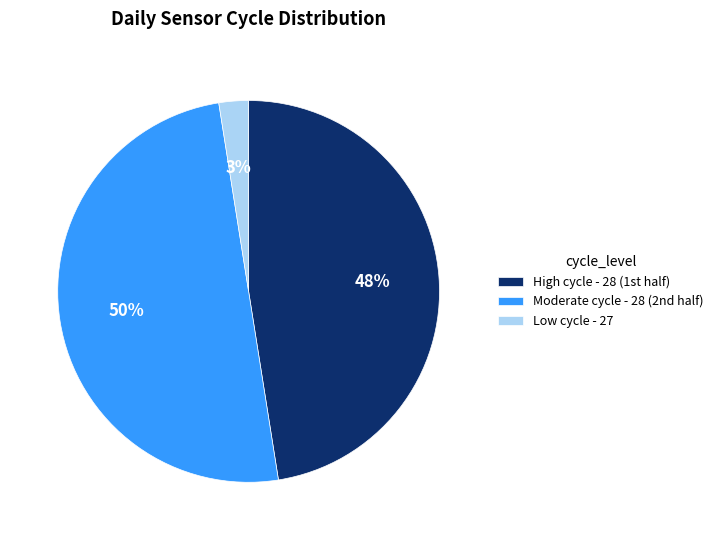

Does Low cycle - 27 represent more than half of the total?

No